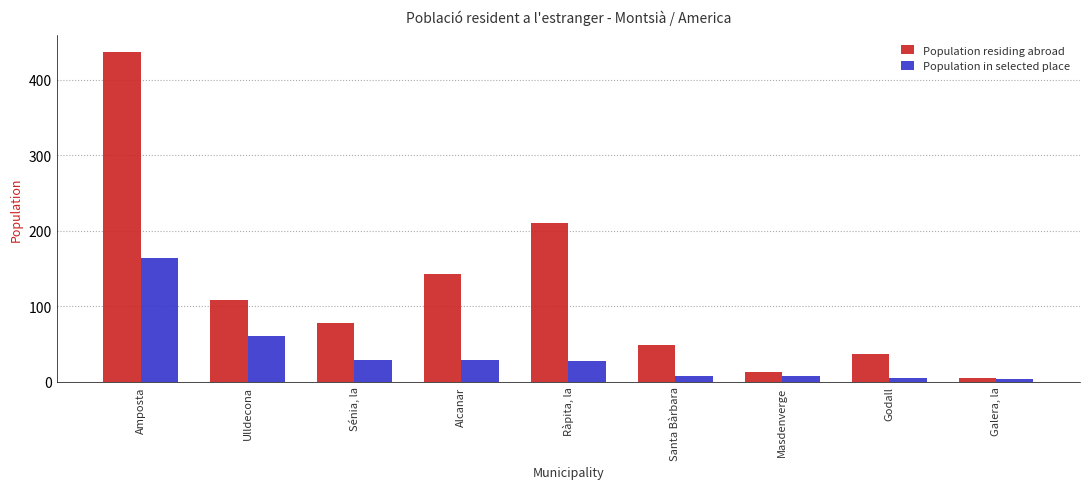

What is the difference between the maximum and second lowest values in the Population in selected place series?

159